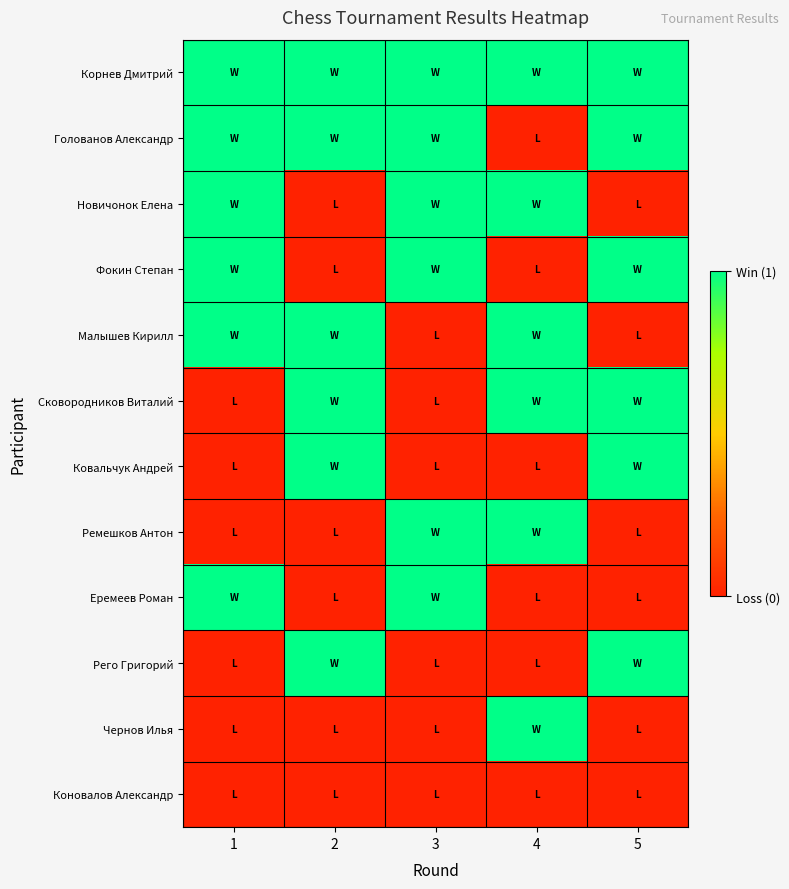

Reading right to left, what are all the values shown in this chart?

Корнев Дмитрий: 5=1	4=1	3=1	2=1	1=1
Голованов Александр: 5=1	4=0	3=1	2=1	1=1
Новичонок Елена: 5=0	4=1	3=1	2=0	1=1
Фокин Степан: 5=1	4=0	3=1	2=0	1=1
Малышев Кирилл: 5=0	4=1	3=0	2=1	1=1
Сковородников Виталий: 5=1	4=1	3=0	2=1	1=0
Ковальчук Андрей: 5=1	4=0	3=0	2=1	1=0
Ремешков Антон: 5=0	4=1	3=1	2=0	1=0
Еремеев Роман: 5=0	4=0	3=1	2=0	1=1
Рего Григорий: 5=1	4=0	3=0	2=1	1=0
Чернов Илья: 5=0	4=1	3=0	2=0	1=0
Коновалов Александр: 5=0	4=0	3=0	2=0	1=0